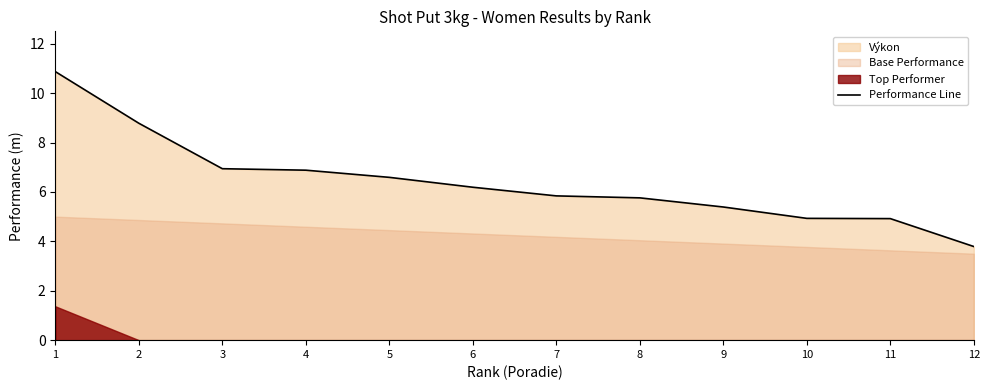

What is the sum of all values?

76.9